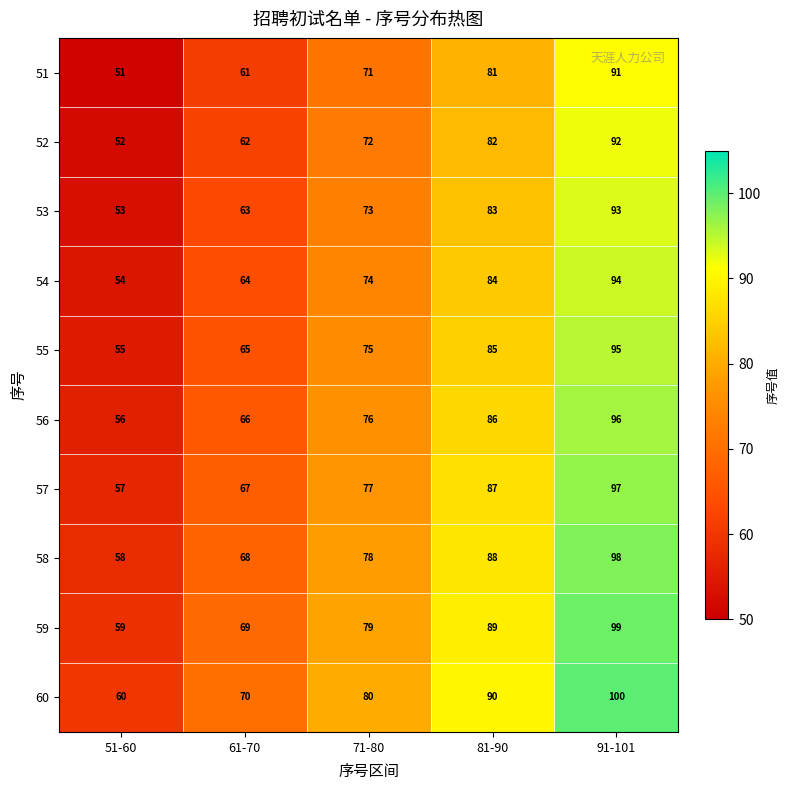

What is the difference between the 59 values at 81-90 and 61-70?

20